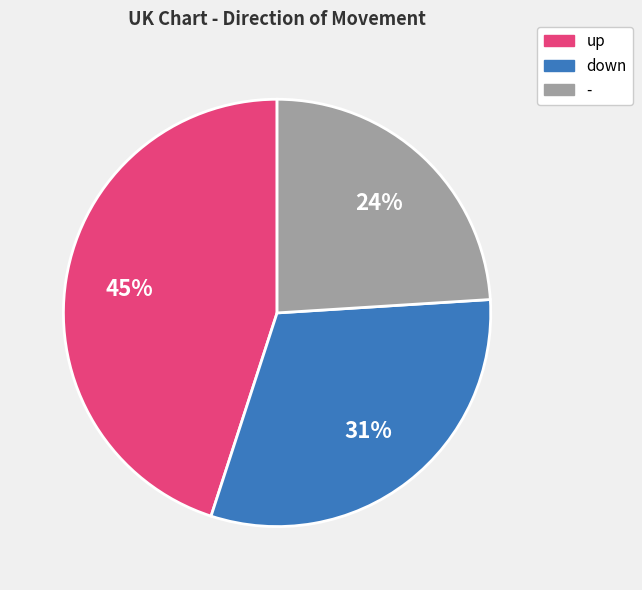

Is there any slice that represents more than half of the pie?

No